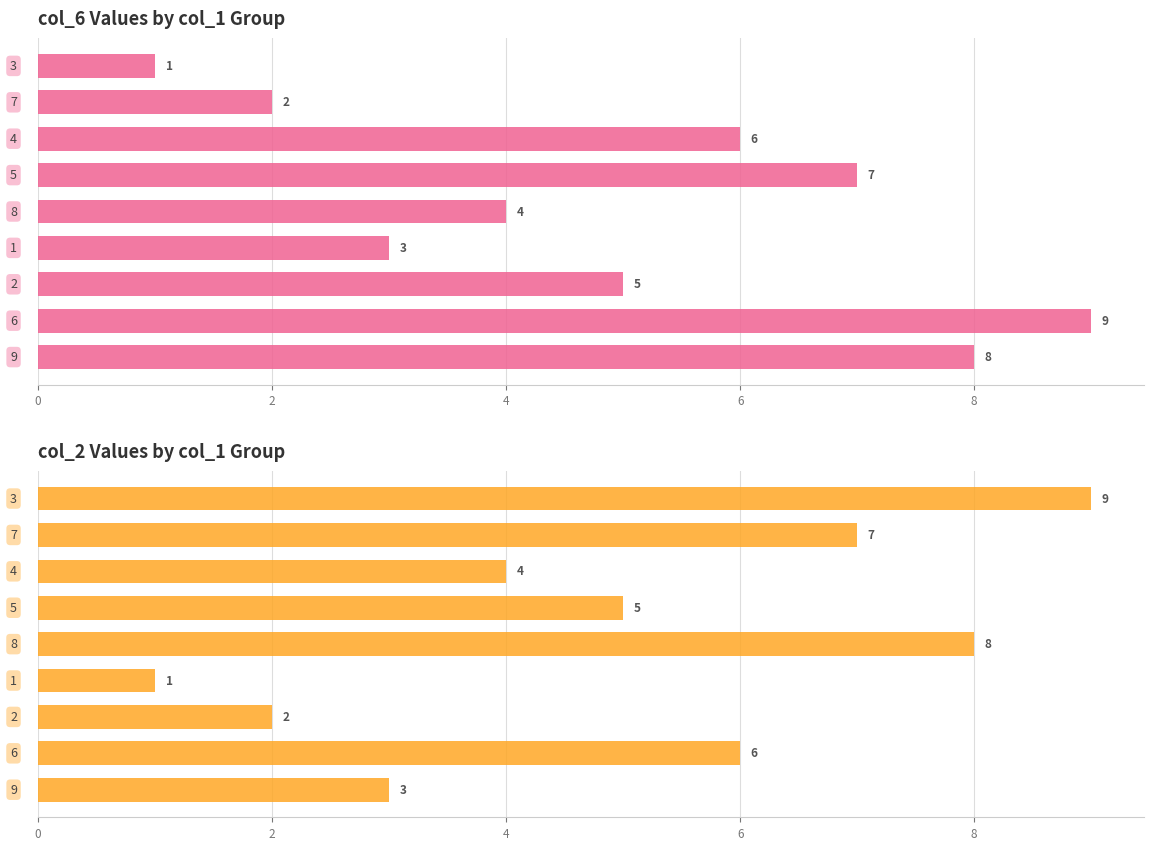

What is the difference between the maximum and minimum values in the col_2 series?

8